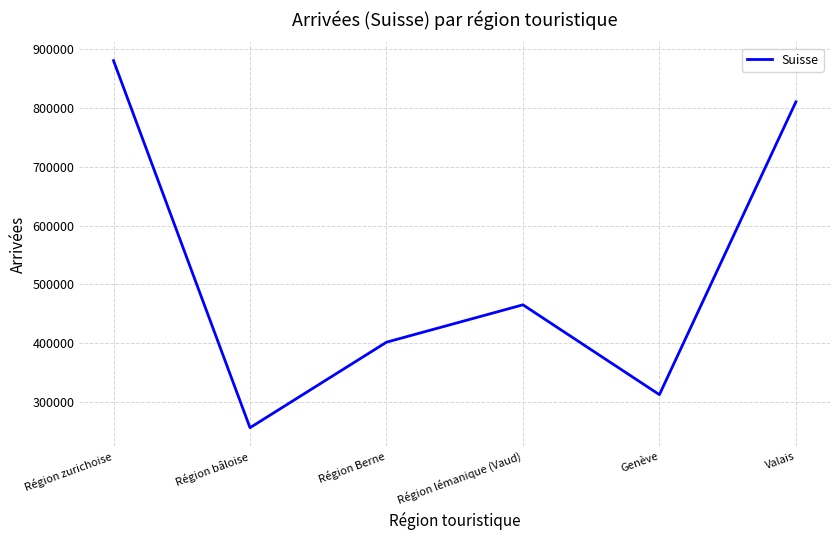

Count the number of categories in the chart.

6